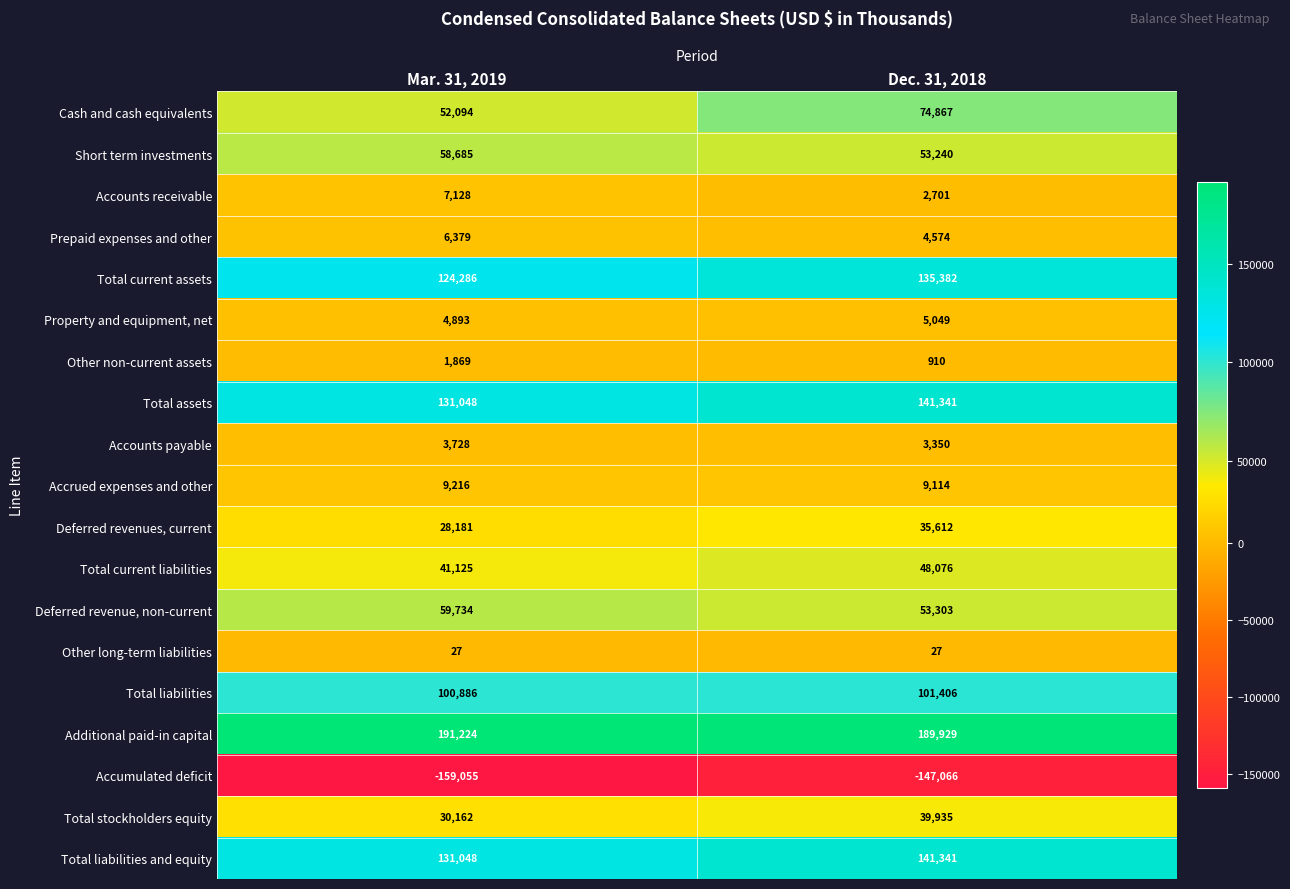

Which series changed the most between Mar. 31, 2019 and Dec. 31, 2018?

Cash and cash equivalents